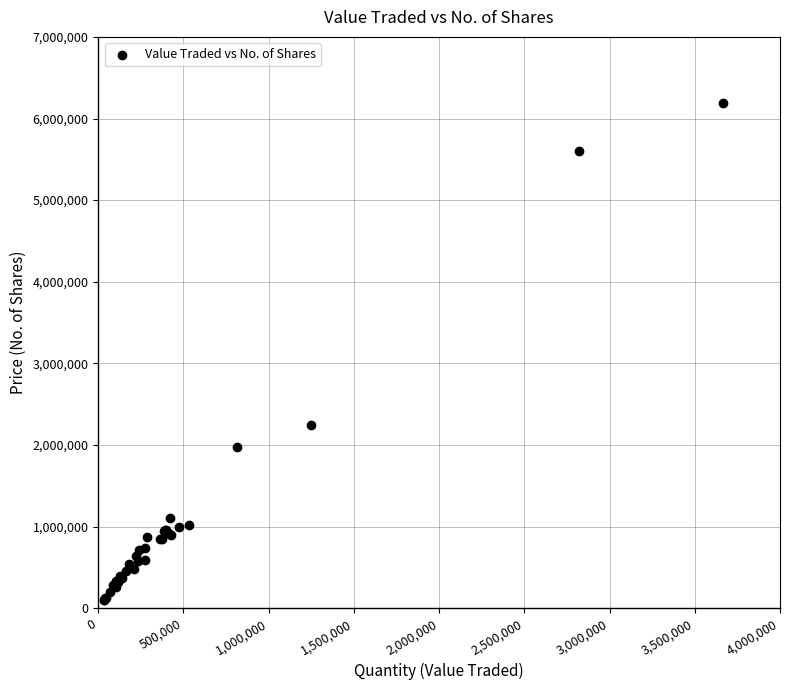

What Y value in the scatter plot is closest to 3141214?

2241289